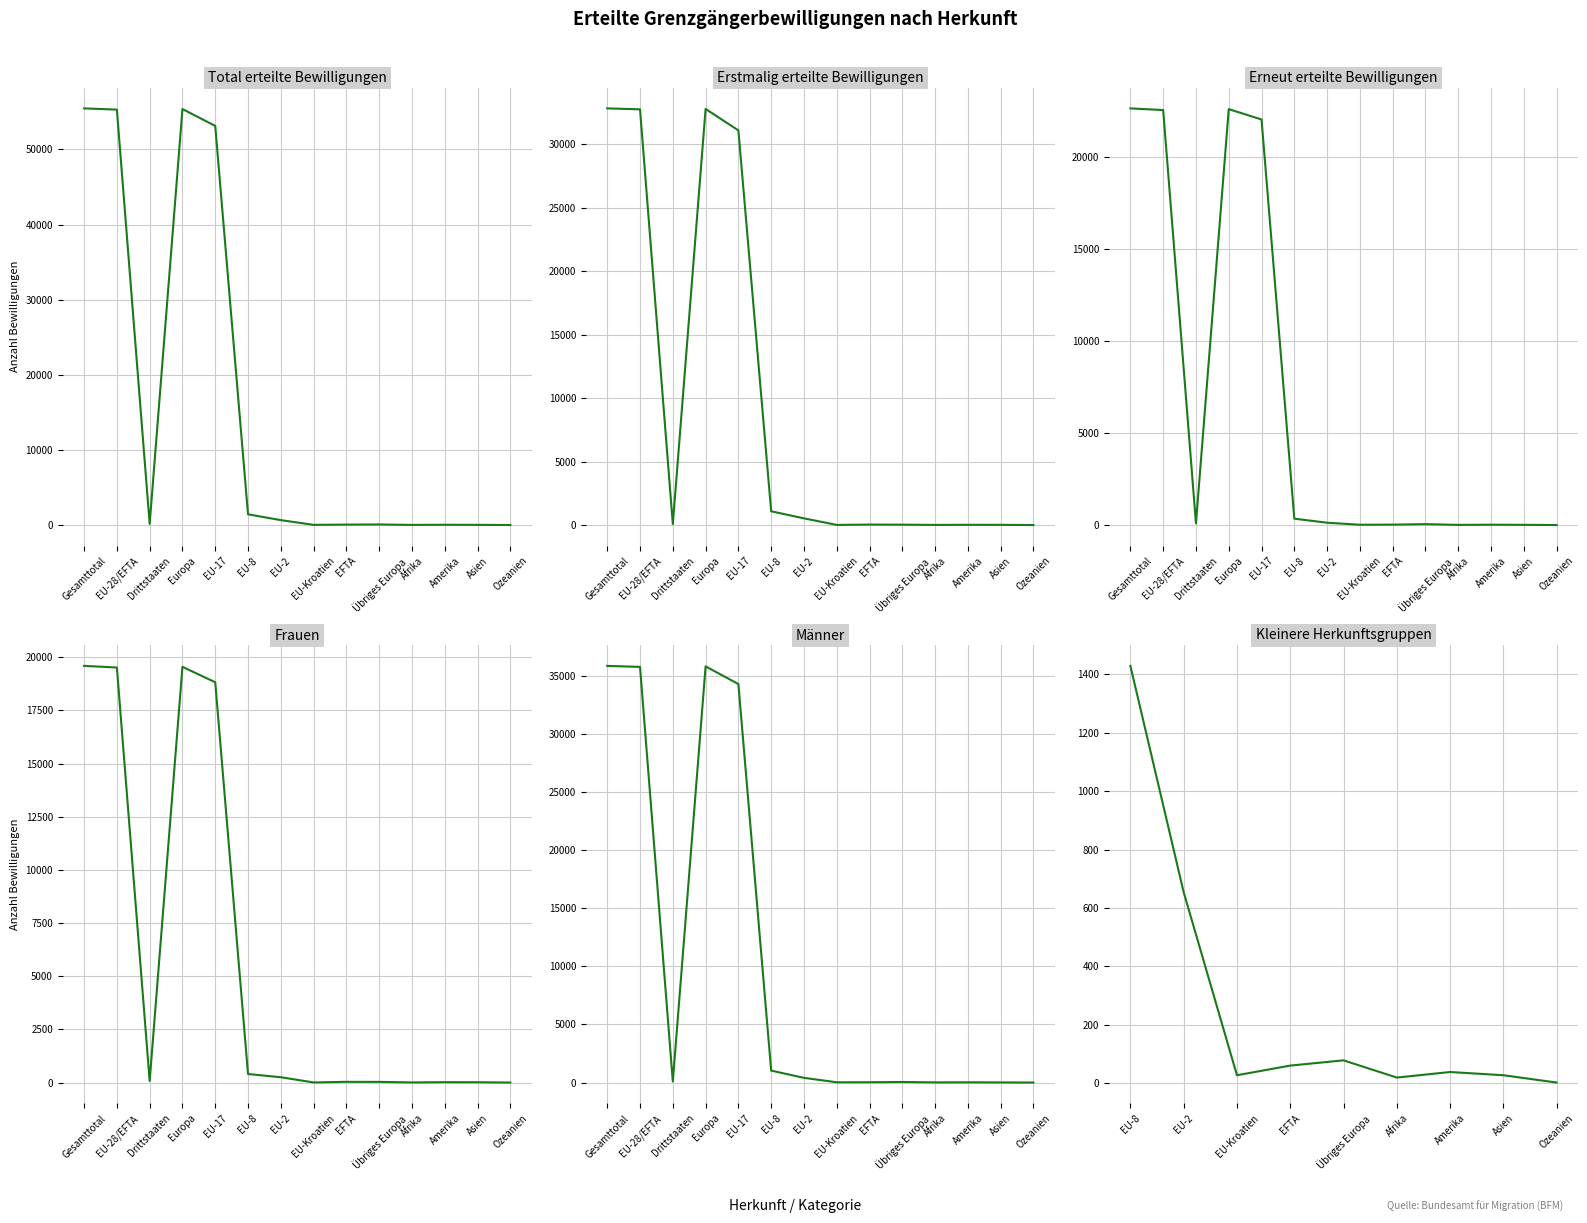

Reading left to right, extract all data points from this chart.

Total: 55467	55303	164	55381	53133	1429	654	27	60	78	19	38	27	2
Frauen: 19590	19514	76	19546	18820	402	251	6	35	32	7	19	16	2
Männer: 35877	35789	88	35835	34313	1027	403	21	25	46	12	19	11	0
Total_Erstmalig: 32813	32739	74	32768	31082	1083	527	10	37	29	10	19	15	1
Total_Erneut: 22654	22564	90	22613	22051	346	127	17	23	49	9	19	12	1